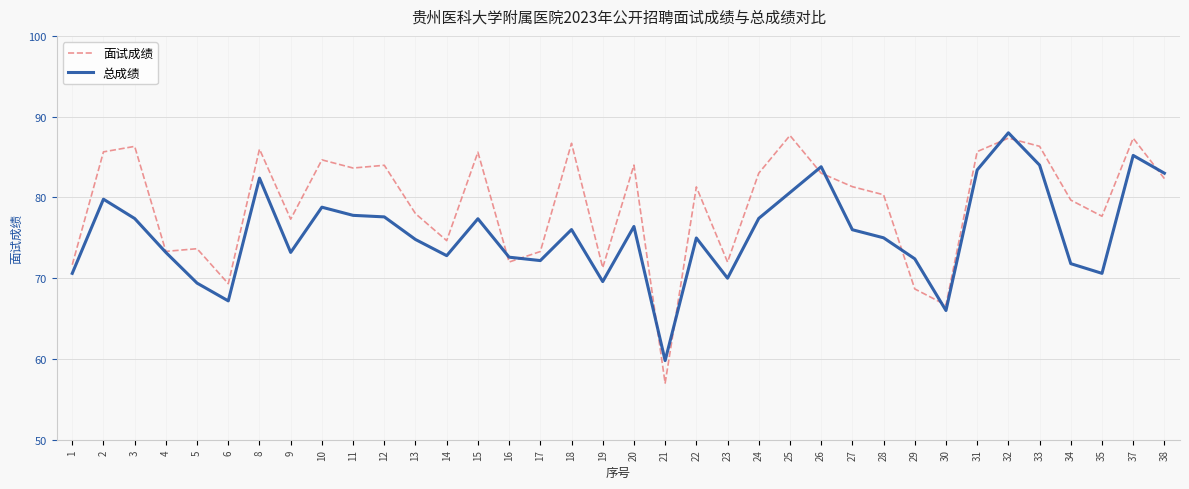

How many values in the 面试成绩 series exceed 81?

19